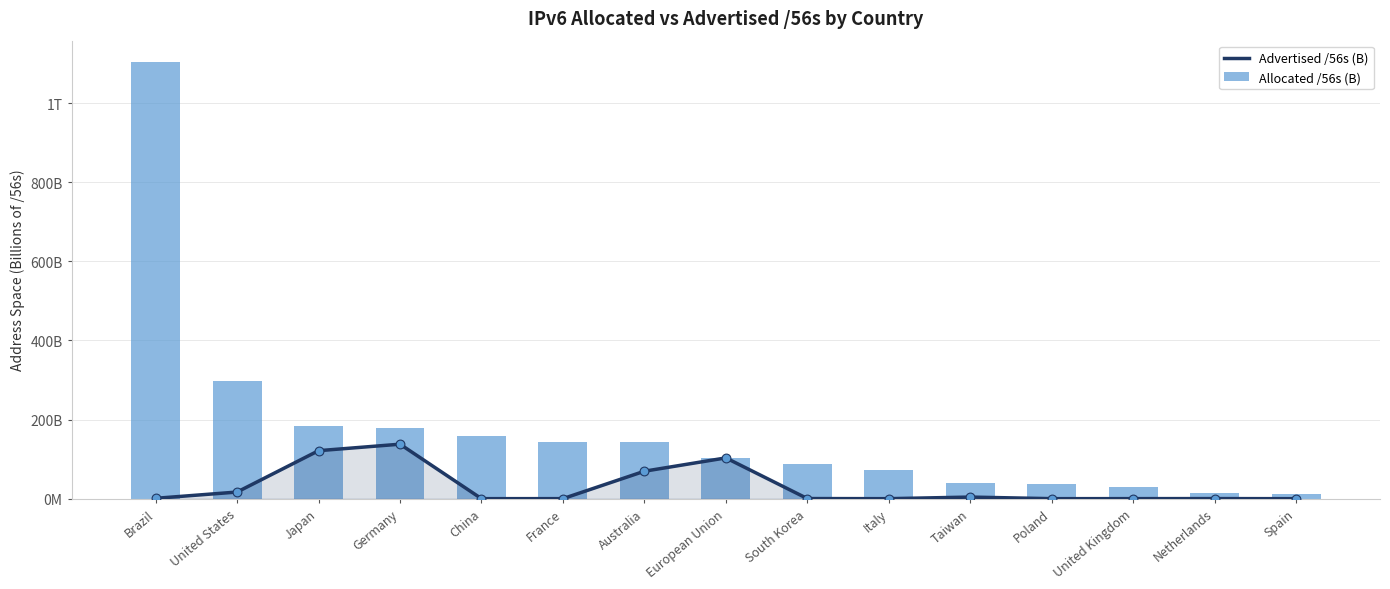

Which series has the largest total across all categories?

Allocated /56s (B)